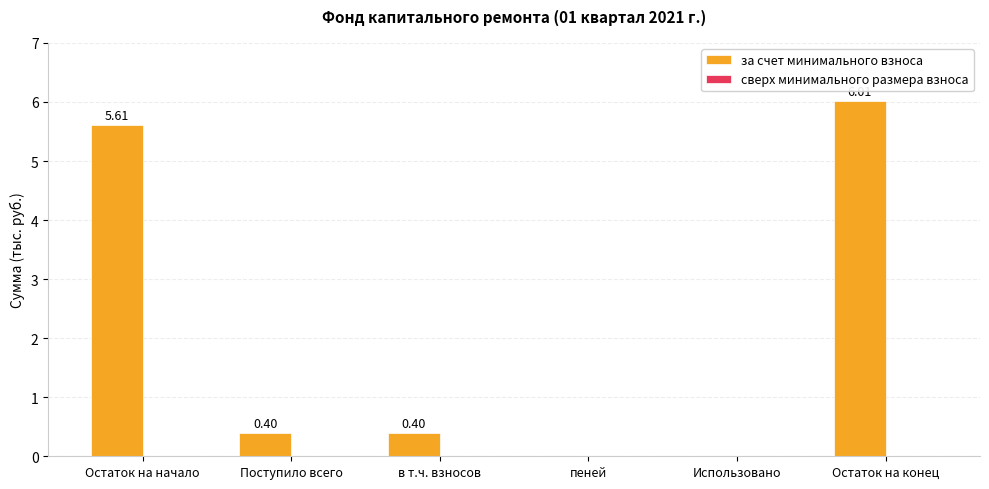

What is the sum of all values?

12.4